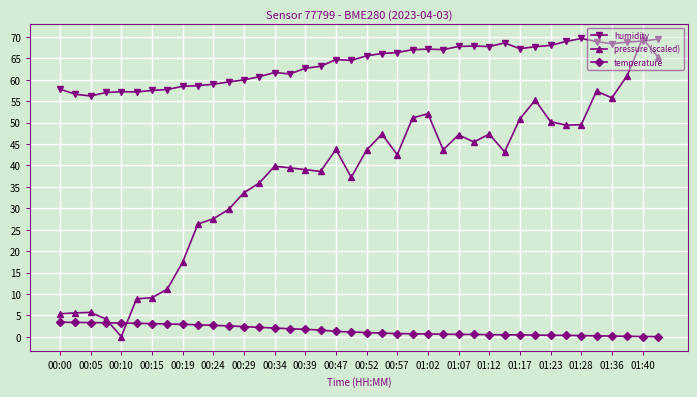

True or false: temperature and humidity intersect in this chart.

False